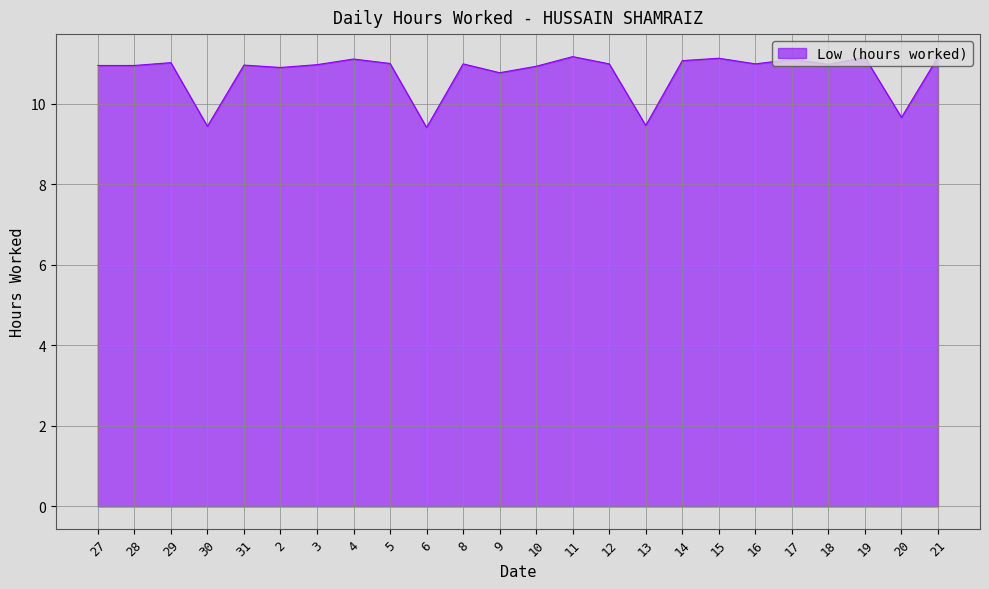

How many lines are shown in the chart?

1